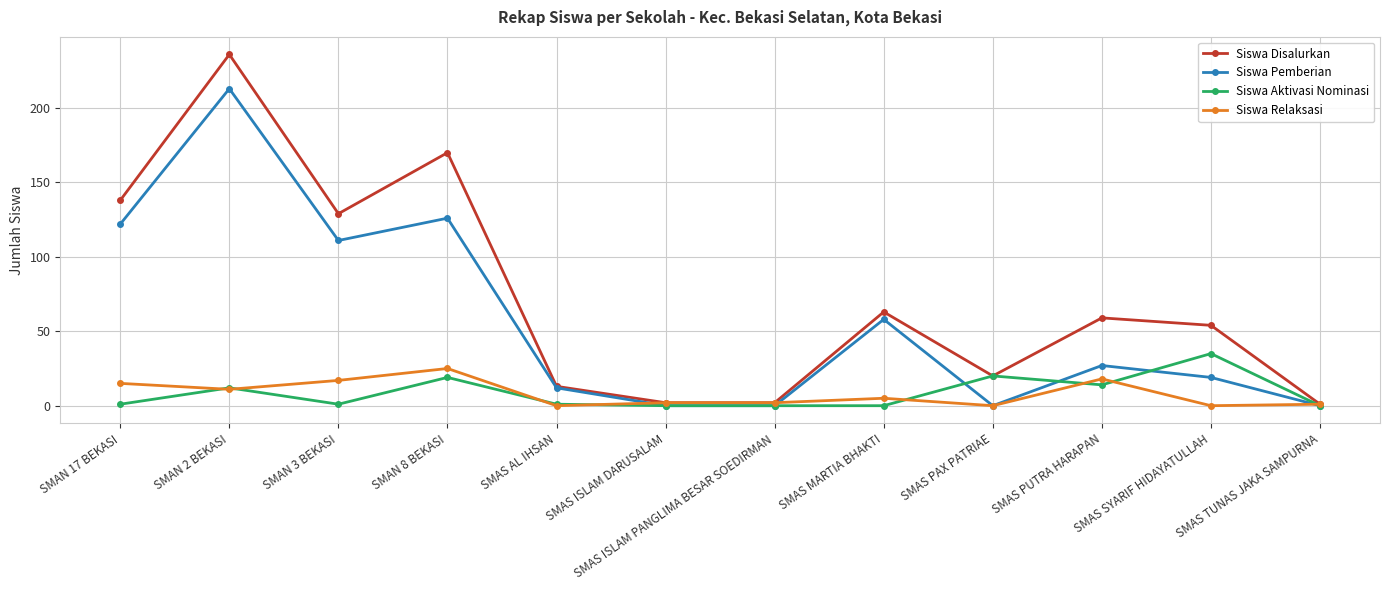

Which label corresponds to the largest value in the chart?

SMAN 2 BEKASI